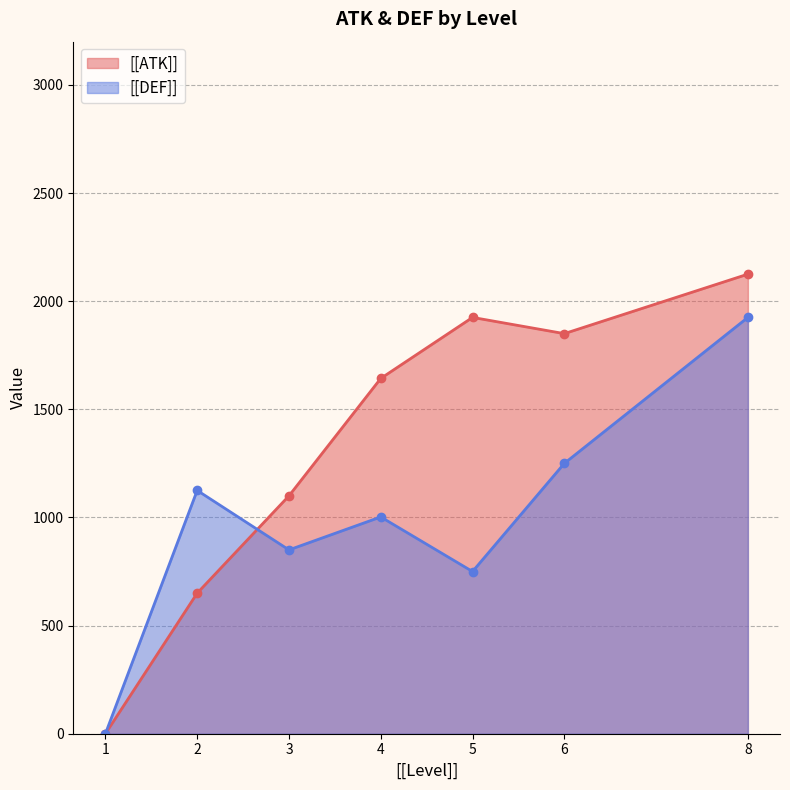

List the series in order of their overall mean, highest first.

[[ATK]], [[DEF]]